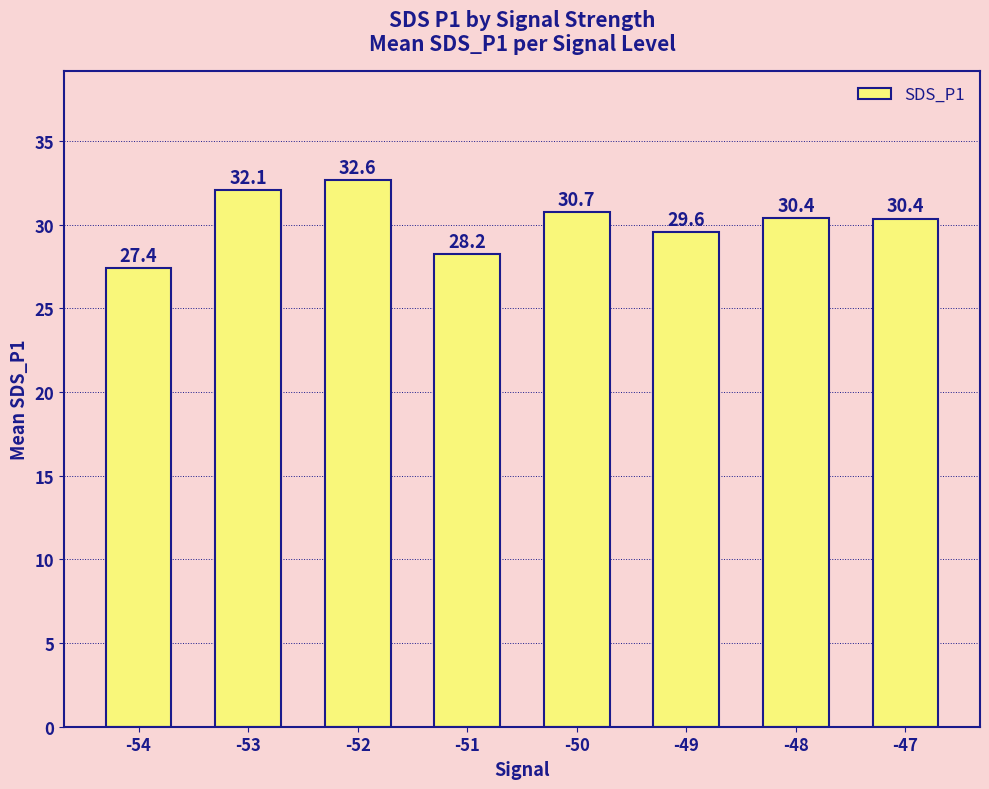

What is the smallest value displayed?

27.4